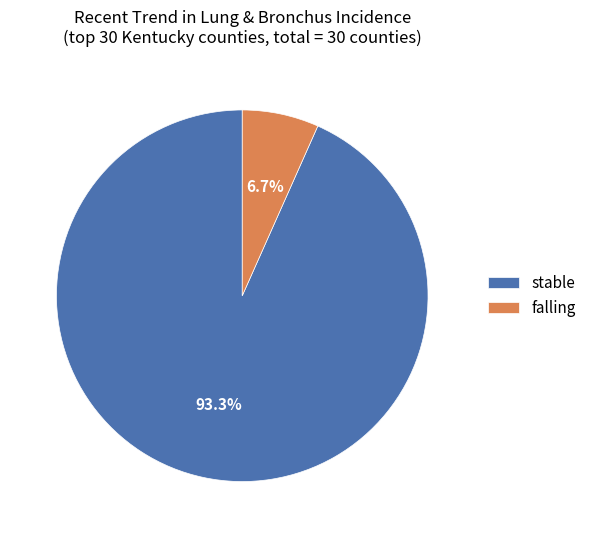

To the nearest percent, what percentage of the pie is falling?

7%